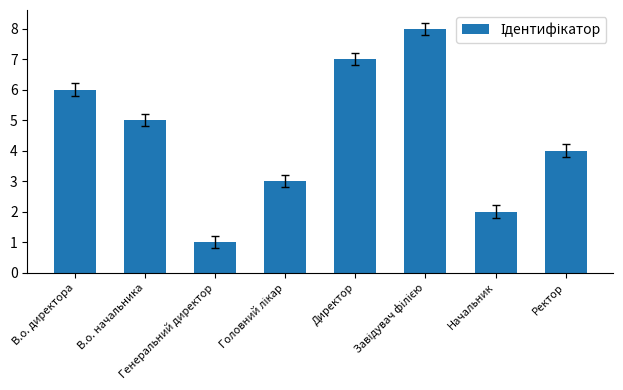

What is the difference between the second highest and minimum values?

6